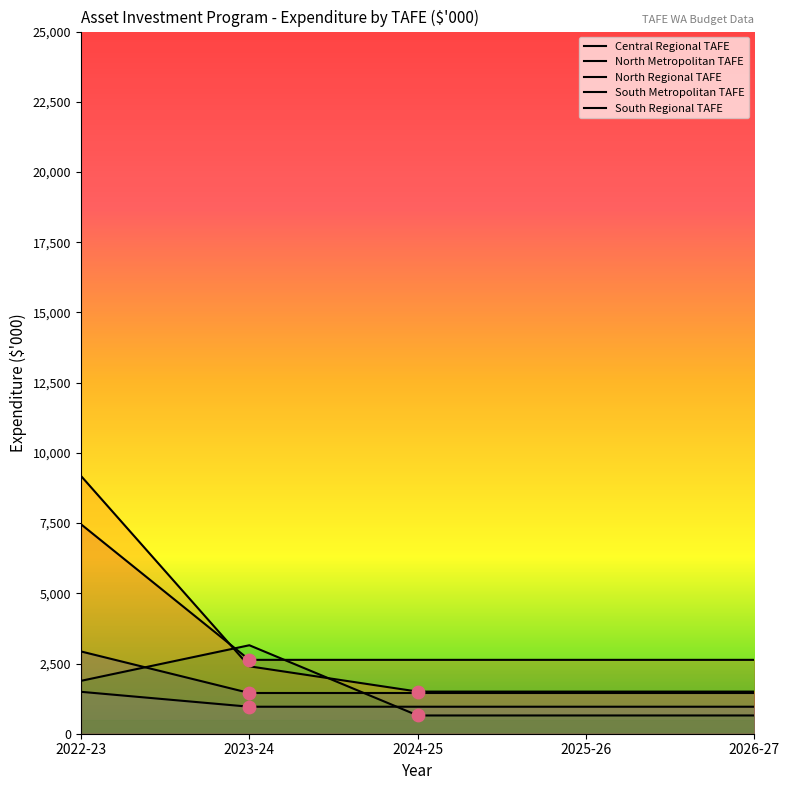

Which series reaches the maximum Y coordinate?

North Metropolitan TAFE